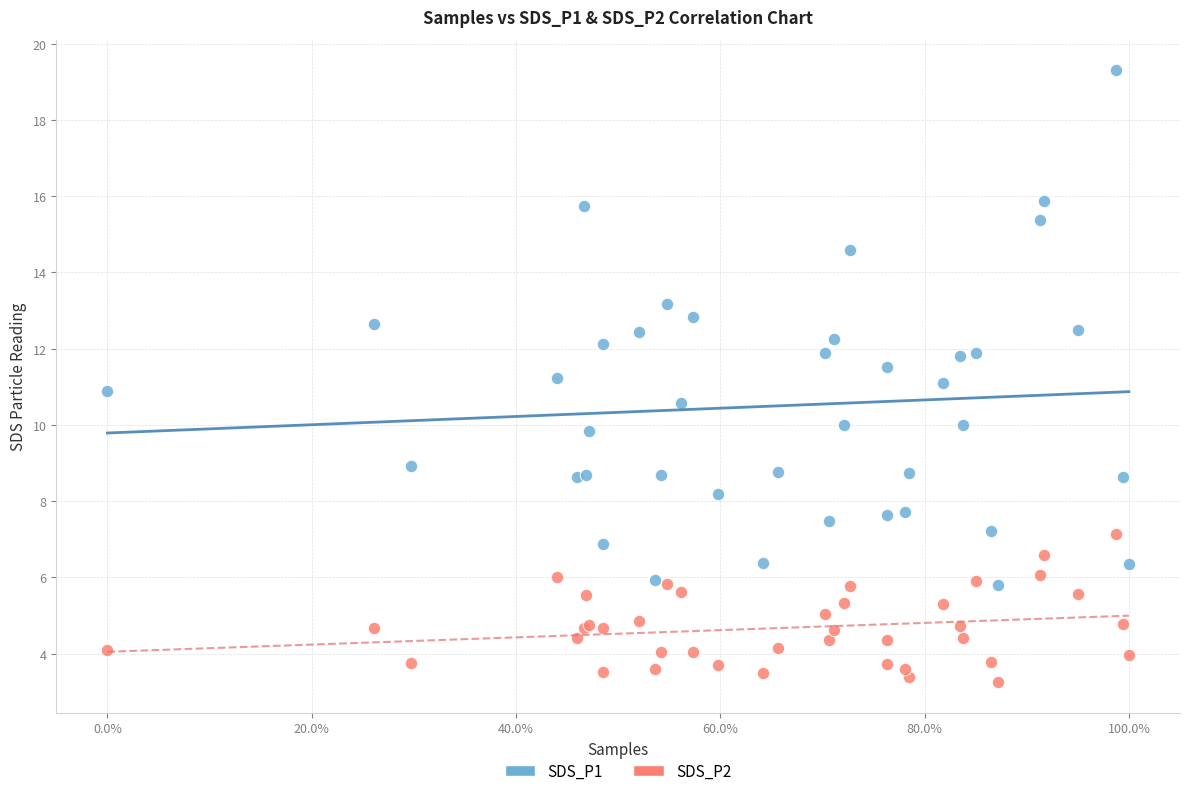

Which series has the widest spread of Y values?

SDS_P1